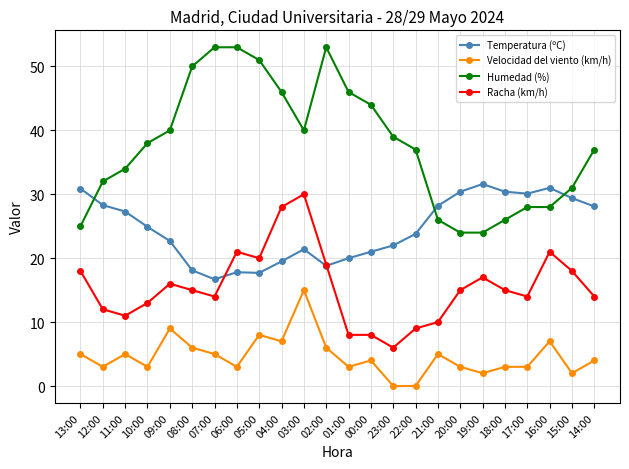

True or false: Velocidad del viento (km/h) has more than 0 points higher than both neighbors.

True